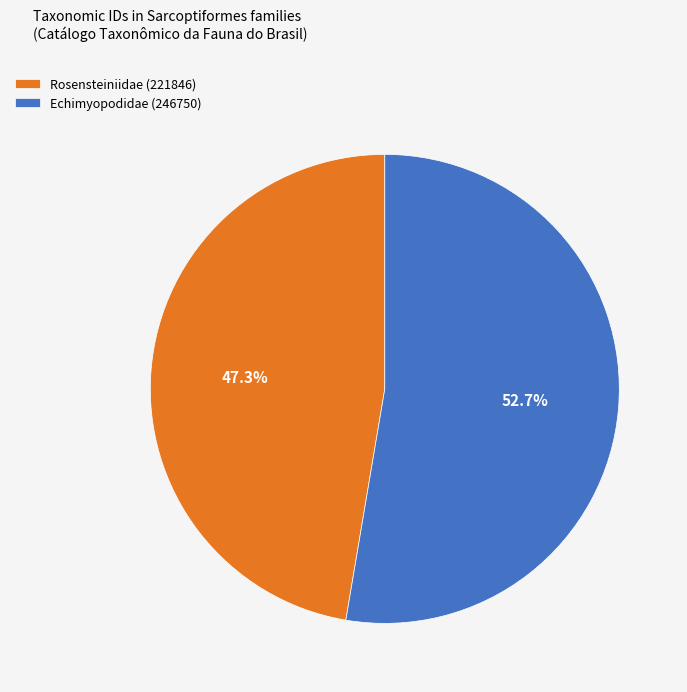

True or false: Echimyopodidae (246750) accounts for 53% of the total.

True